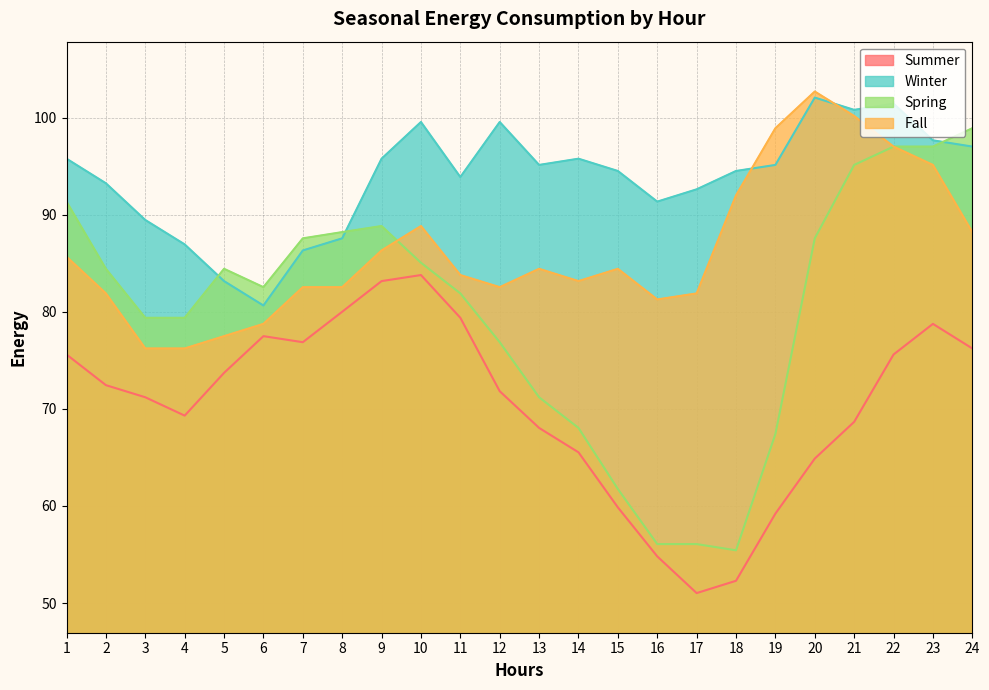

List the labels in order of Spring value, largest first.

24, 22, 23, 21, 1, 9, 8, 7, 20, 10, 2, 5, 6, 11, 3, 4, 12, 13, 14, 19, 15, 16, 17, 18